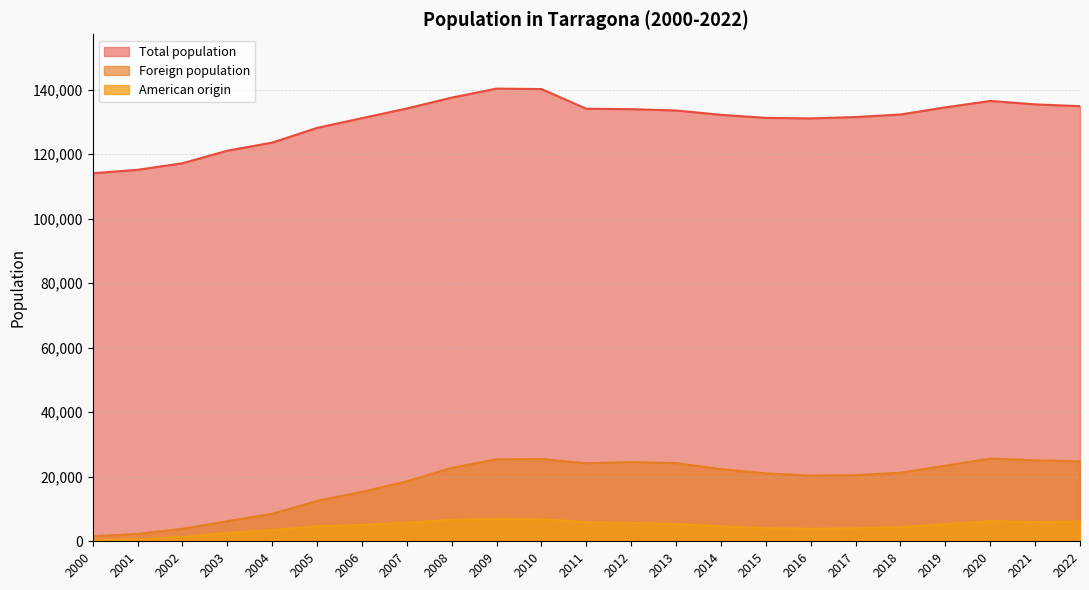

True or false: Total population and Foreign population cross at least once.

False